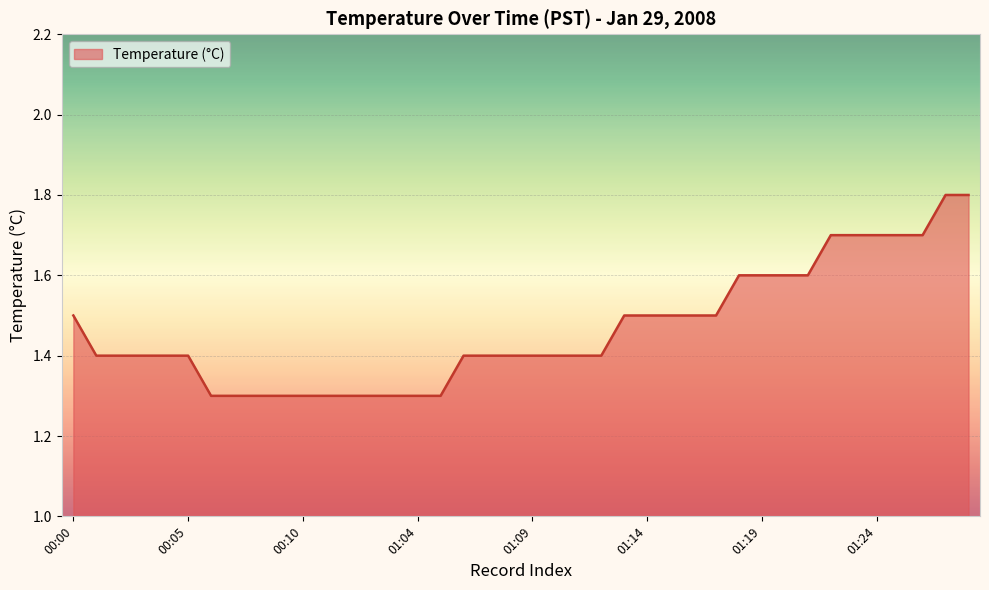

What is the difference between the maximum and minimum values?

0.5